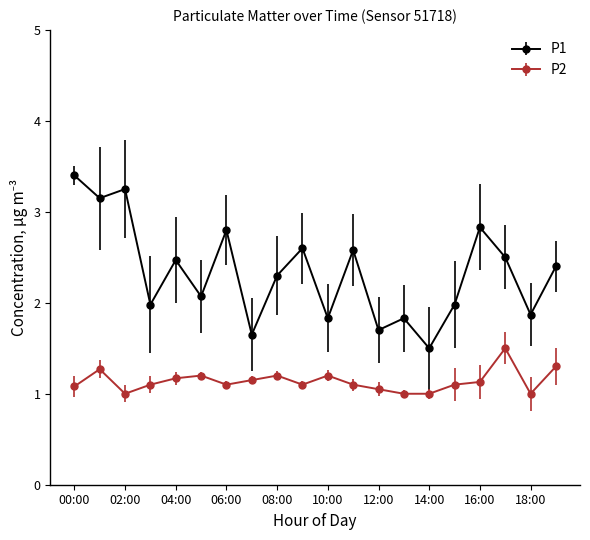

True or false: P1 has more than 1 interior local peaks.

True